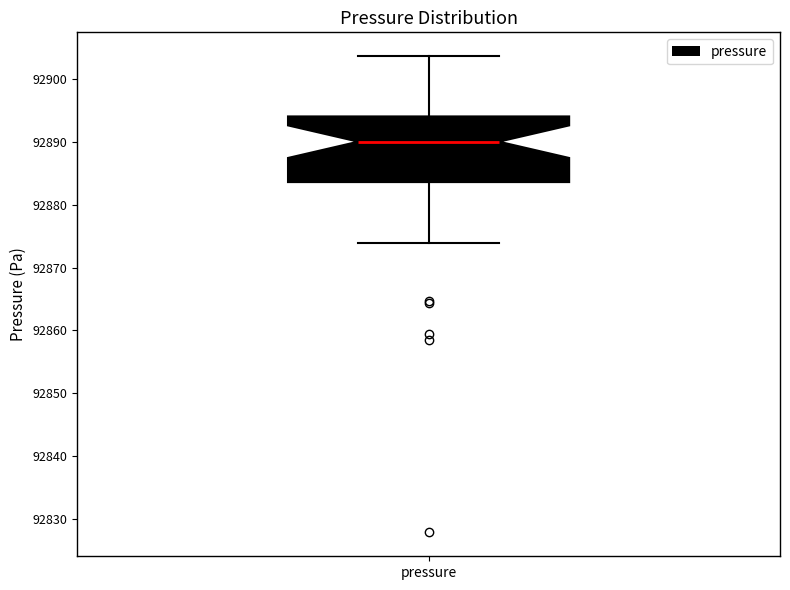

Transcribe this box plot: give where the median line is, the range the box spans, and where the two whiskers end, as read against the y-axis. The values are not printed on the chart, so give them approximately, as read against the axis.

median 92890, box 92884 to 92894, whiskers 92874 to 92904